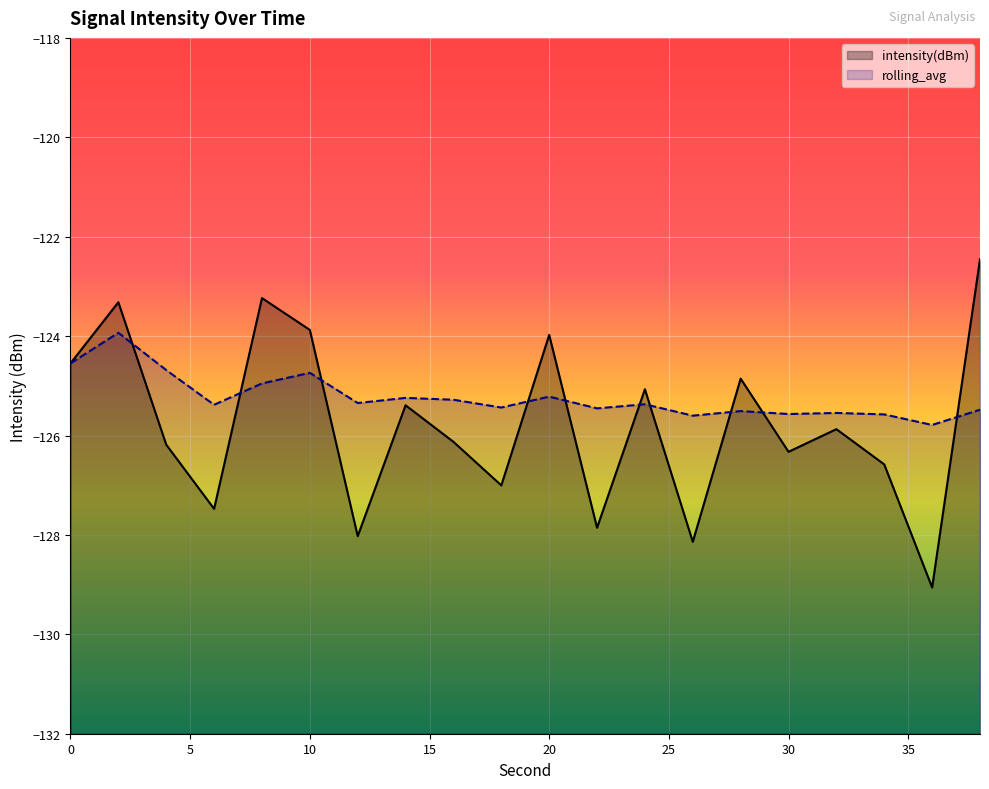

The value of intensity(dBm) at 40 is -53.8. True or false?

False